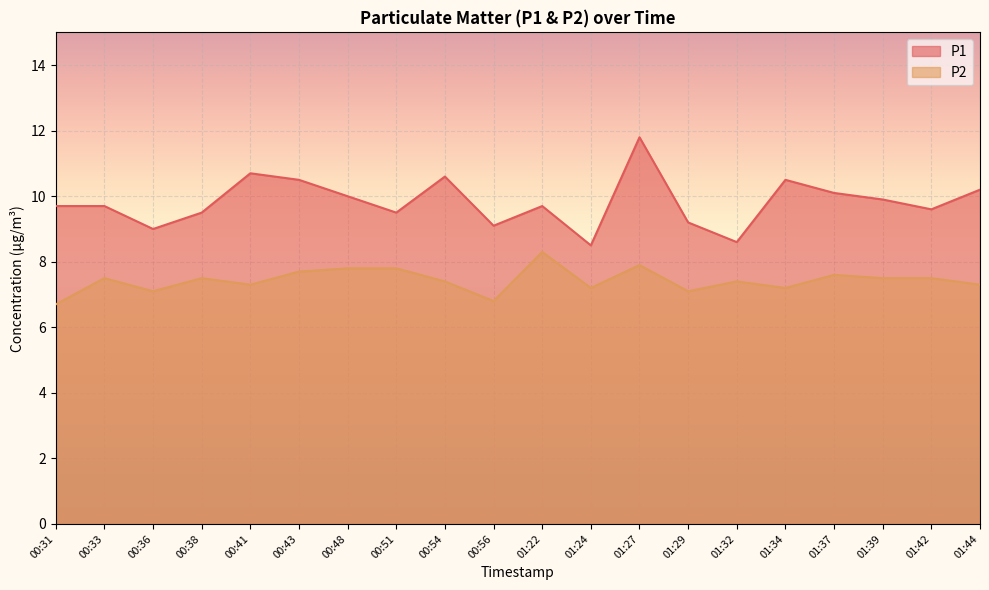

Reading right to left, what are all the values shown in this chart?

P1: 01:44=10.2	01:42=9.6	01:39=9.9	01:37=10.1	01:34=10.5	01:32=8.6	01:29=9.2	01:27=11.8	01:24=8.5	01:22=9.7	00:56=9.1	00:54=10.6	00:51=9.5	00:48=10.0	00:43=10.5	00:41=10.7	00:38=9.5	00:36=9.0	00:33=9.7	00:31=9.7
P2: 01:44=7.3	01:42=7.5	01:39=7.5	01:37=7.6	01:34=7.2	01:32=7.4	01:29=7.1	01:27=7.9	01:24=7.2	01:22=8.3	00:56=6.8	00:54=7.4	00:51=7.8	00:48=7.8	00:43=7.7	00:41=7.3	00:38=7.5	00:36=7.1	00:33=7.5	00:31=6.7